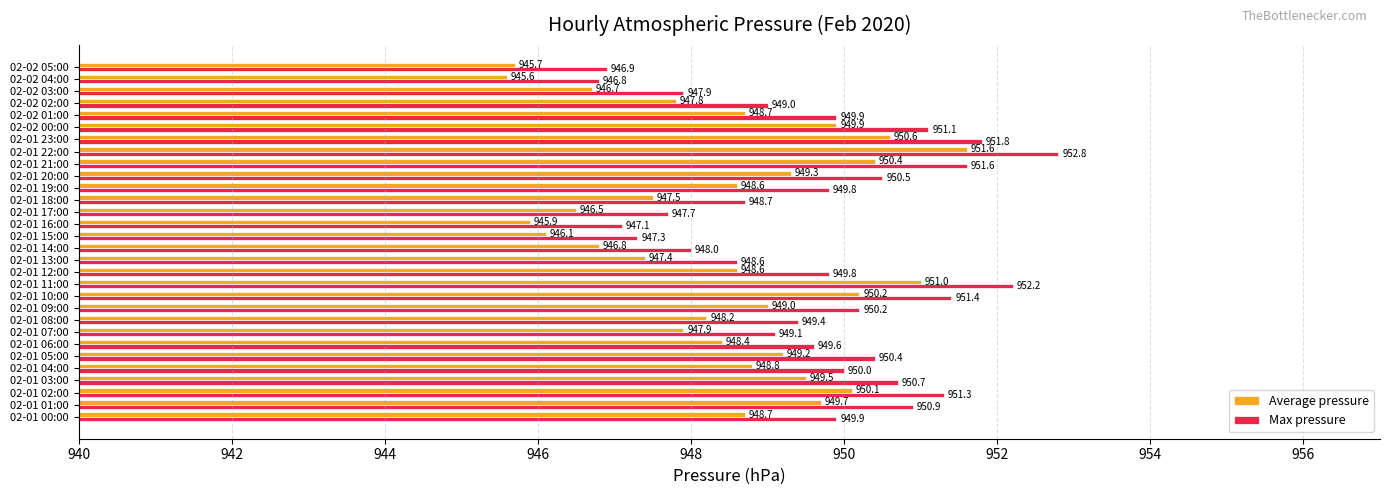

What is the sum of all Average pressure values?

28454.4